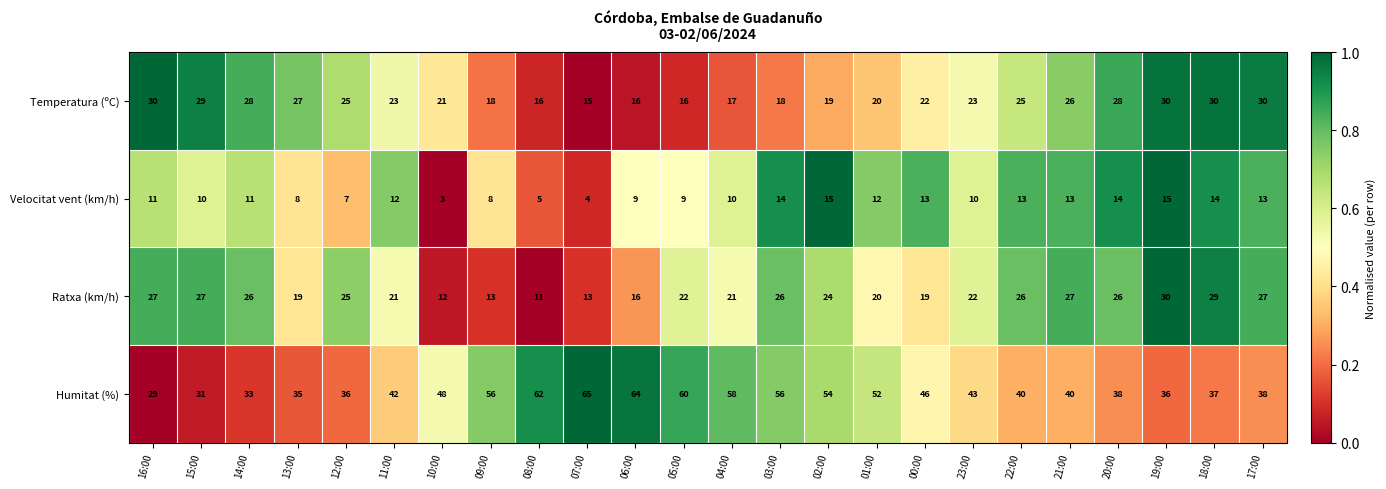

What is the spread (max minus min) of values at 13:00?

27